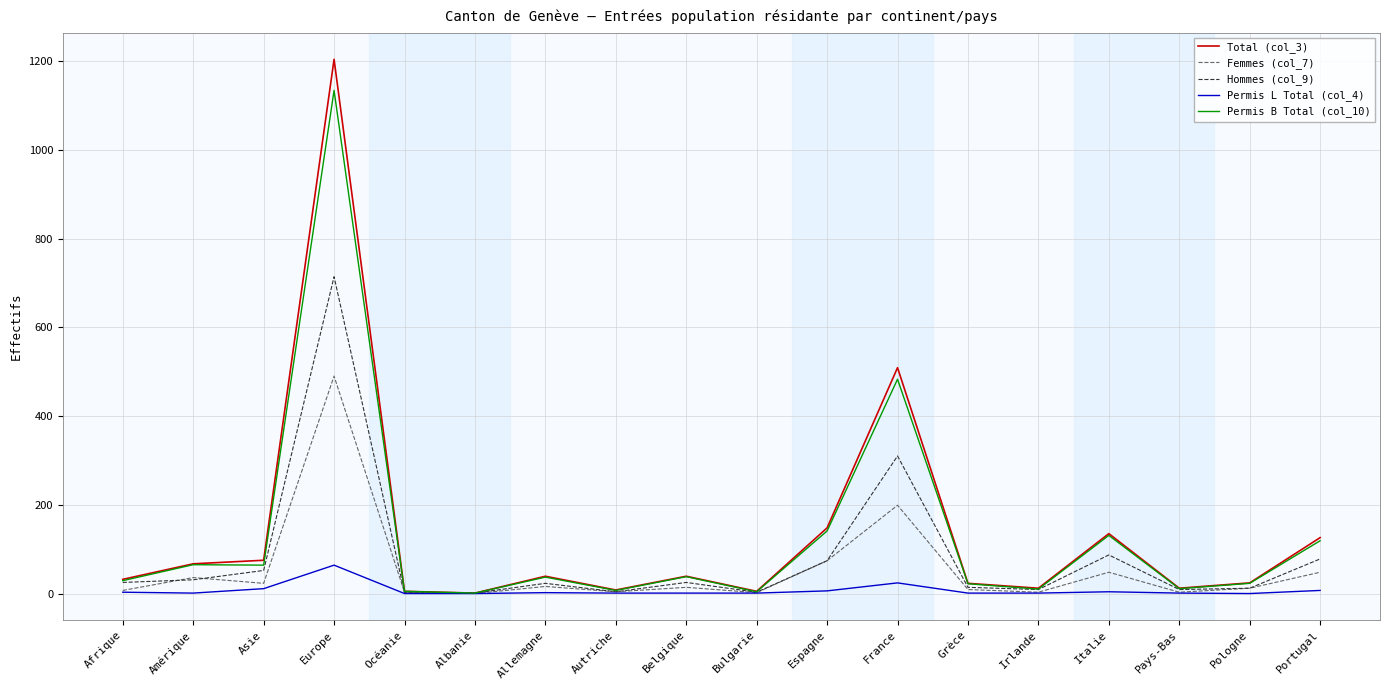

How many lines are shown in the chart?

5